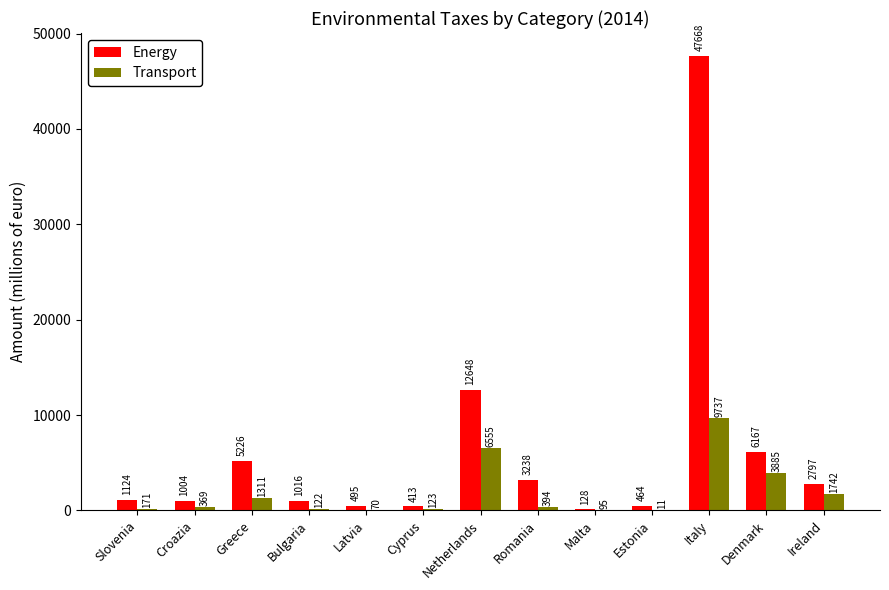

At which label is Transport closest to 4874?

Denmark